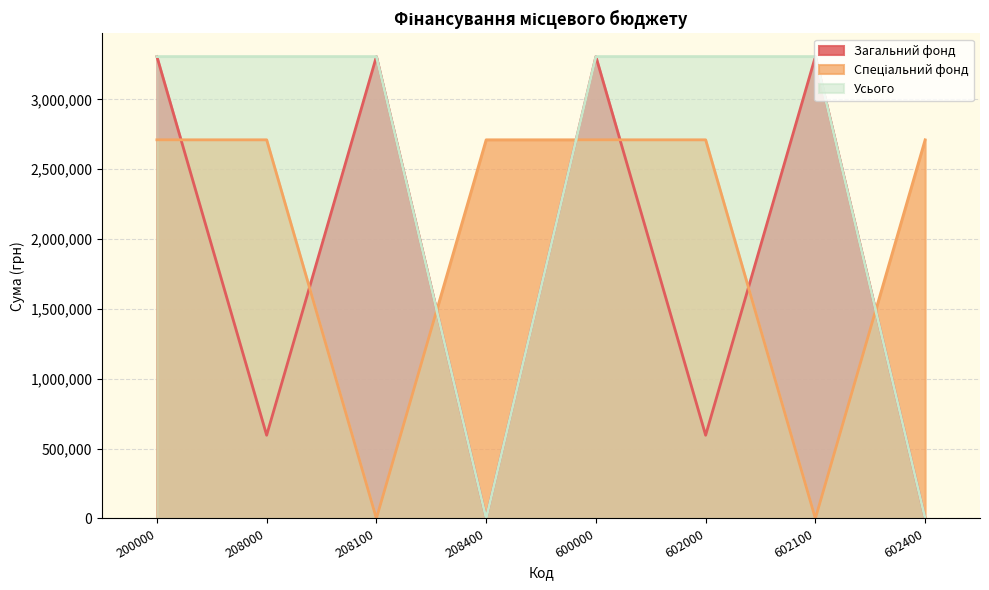

Reading left to right, transcribe all the data shown in this chart.

Загальний фонд: 3306355.2	595768.2	3306355.2	0.0	3306355.2	595768.2	3306355.2	0.0
Спеціальний фонд: 2710587.0	2710587.0	0.0	2710587.0	2710587.0	2710587.0	0.0	2710587.0
Усього: 3306355.2	3306355.2	3306355.2	0.0	3306355.2	3306355.2	3306355.2	0.0